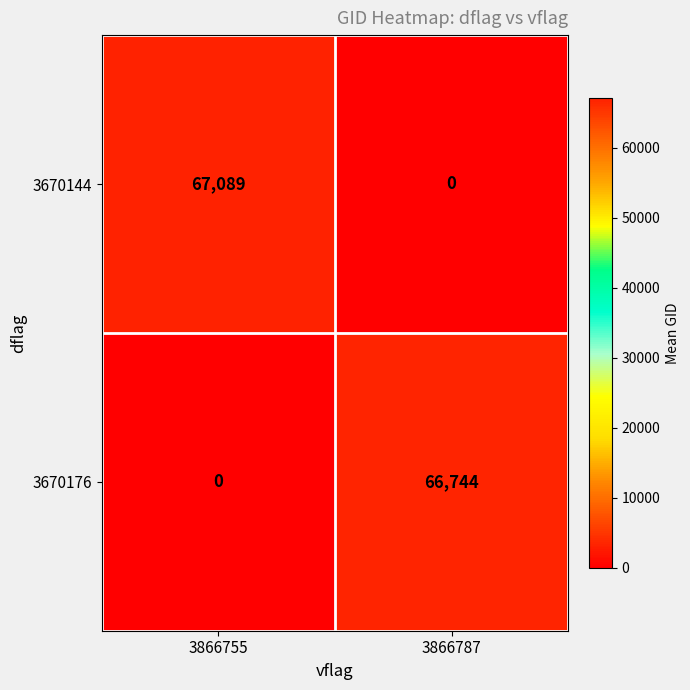

Between 3866755 and 3866787, which series saw the biggest shift?

row_0